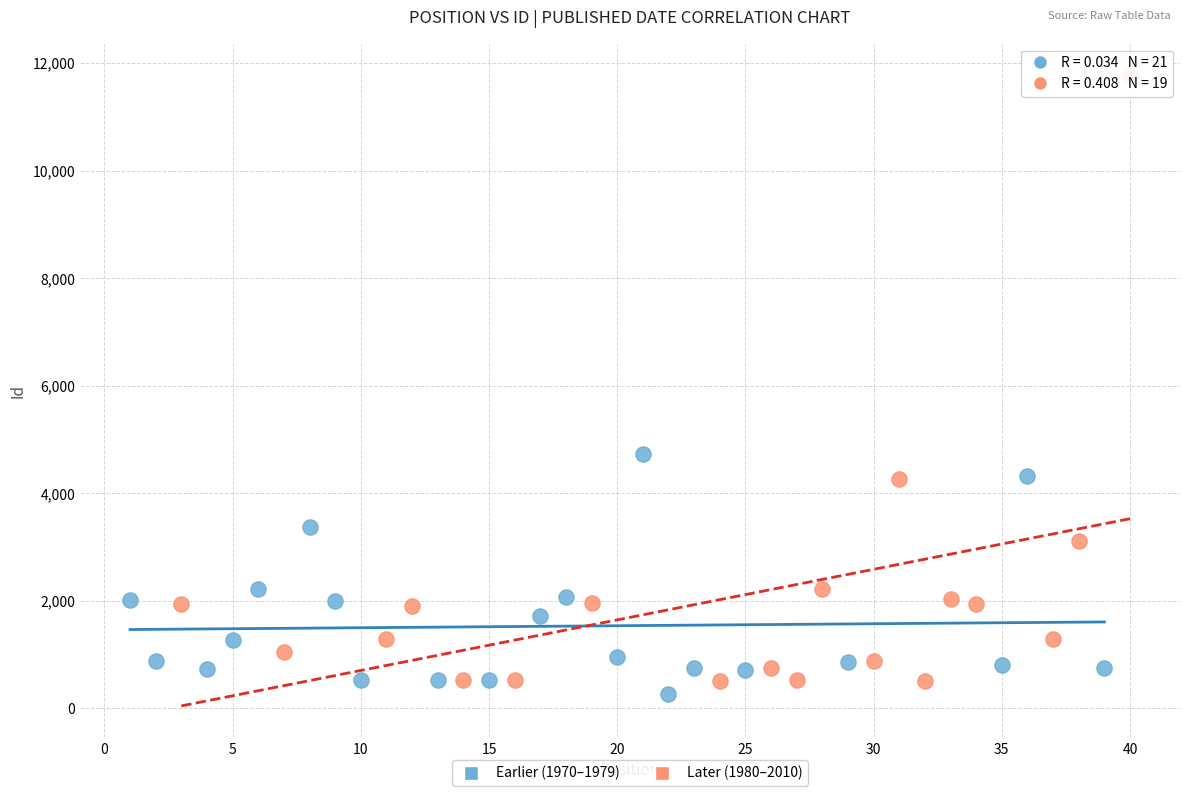

Which series contains the highest Y value?

Later (1980–2010)